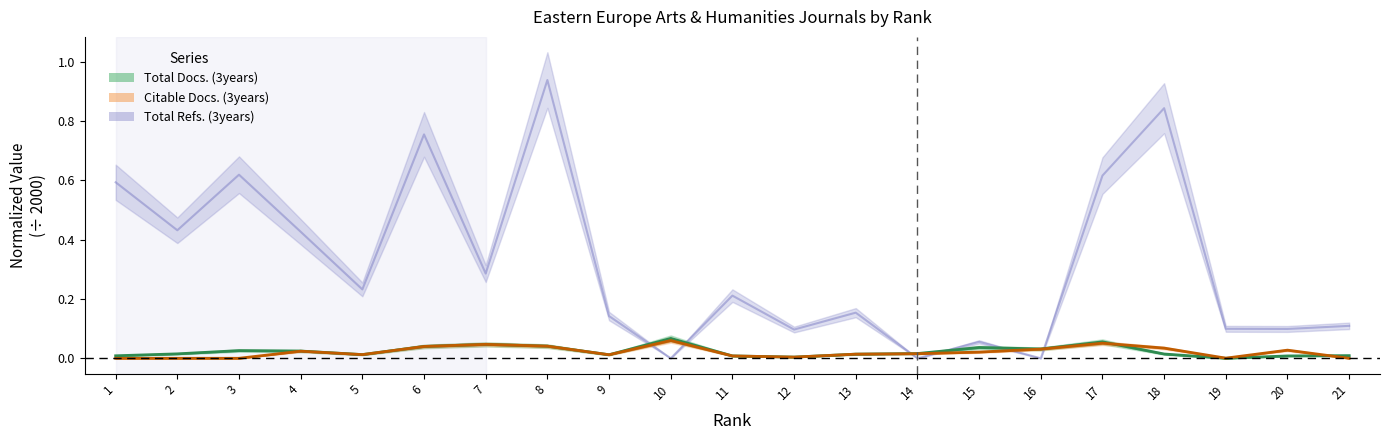

At how many categories does at least one series exceed 0?

21